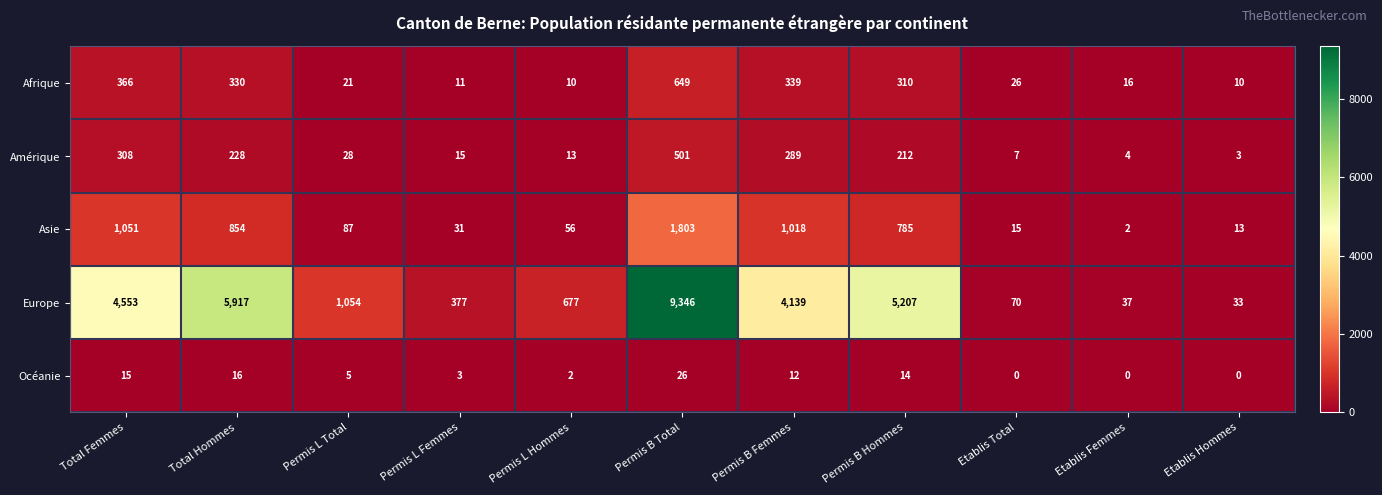

At which label is Océanie closest to 13?

Permis B Femmes